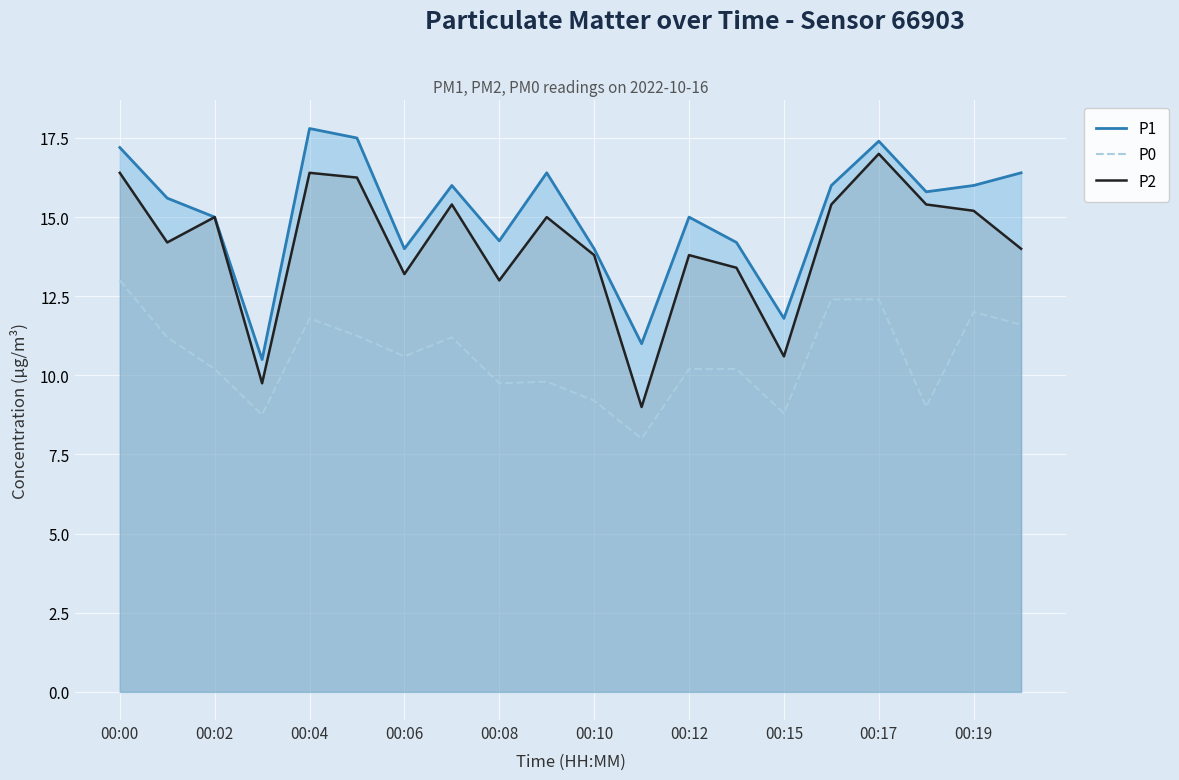

What is the maximum value for P0?

13.0